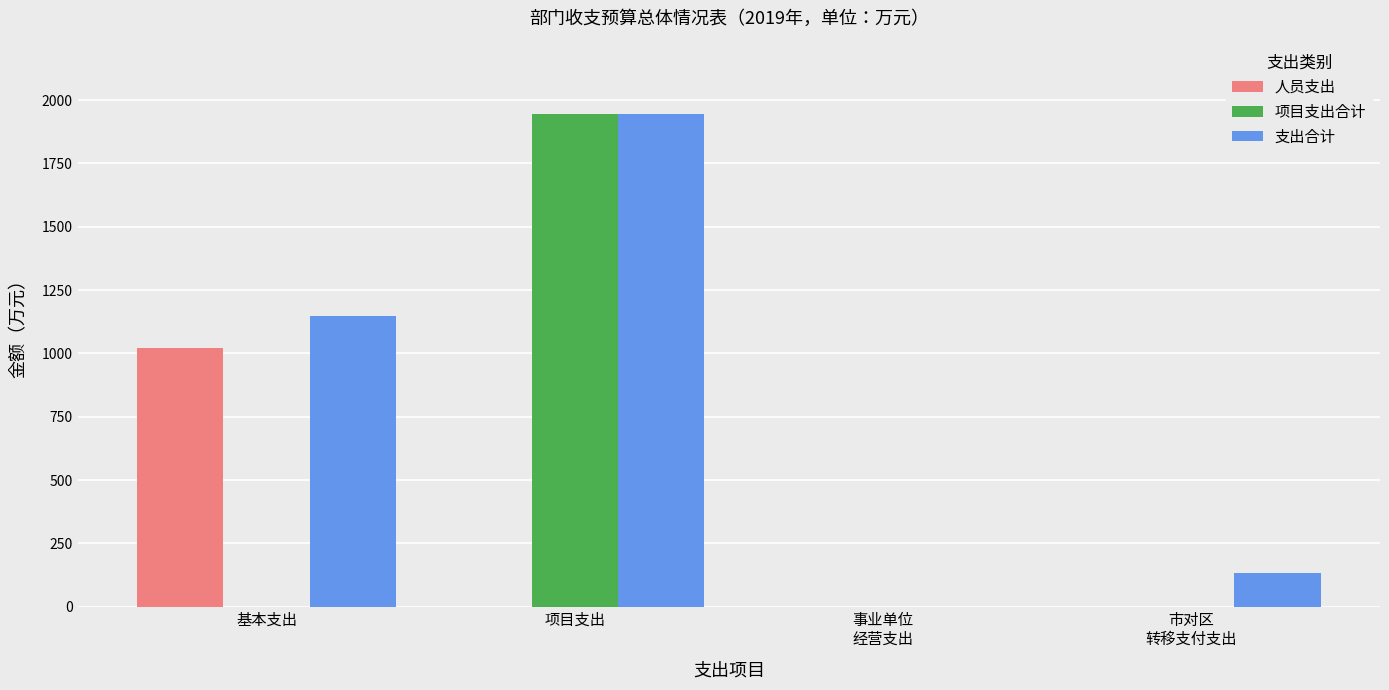

Which category has the highest value across all series?

项目支出